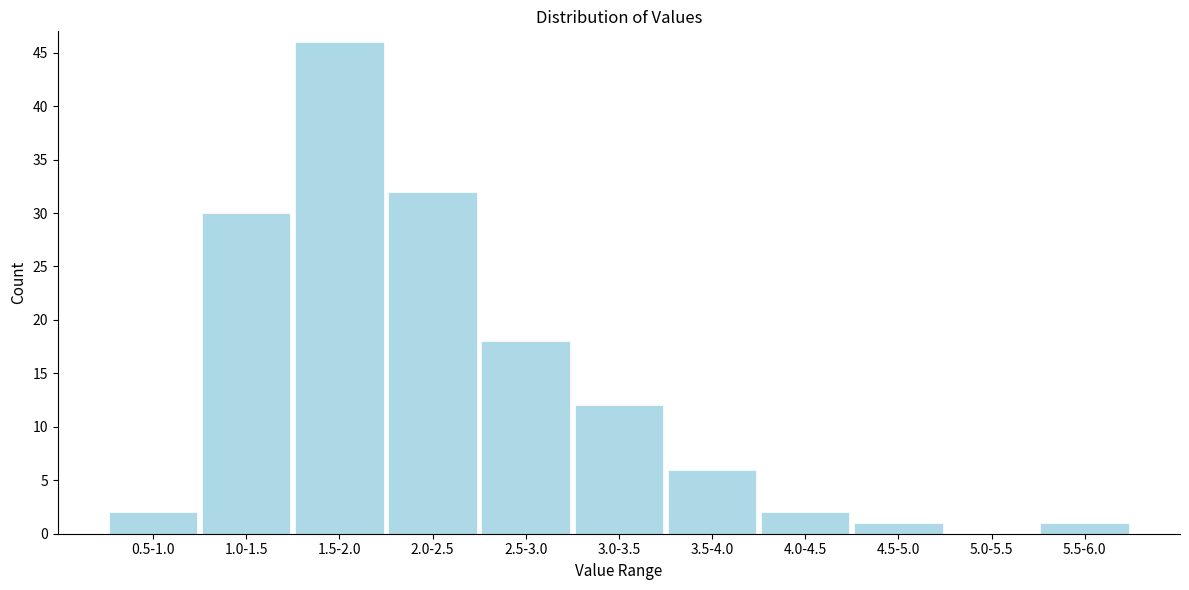

Reading right to left, what are all the values shown in this chart?

5.5-6.0=1	5.0-5.5=0	4.5-5.0=1	4.0-4.5=2	3.5-4.0=6	3.0-3.5=12	2.5-3.0=18	2.0-2.5=32	1.5-2.0=46	1.0-1.5=30	0.5-1.0=2